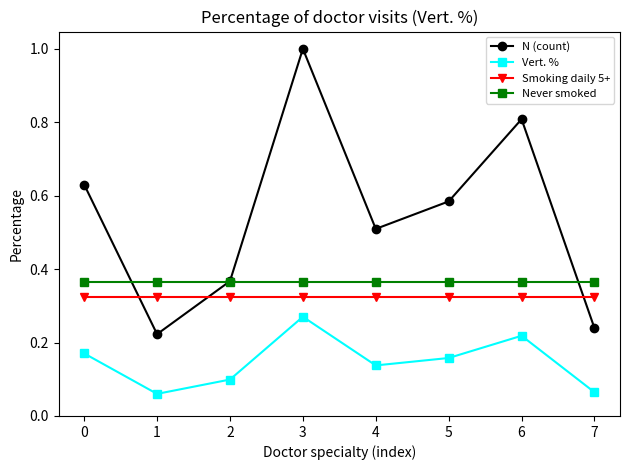

Which series has the widest spread of values?

N (count)